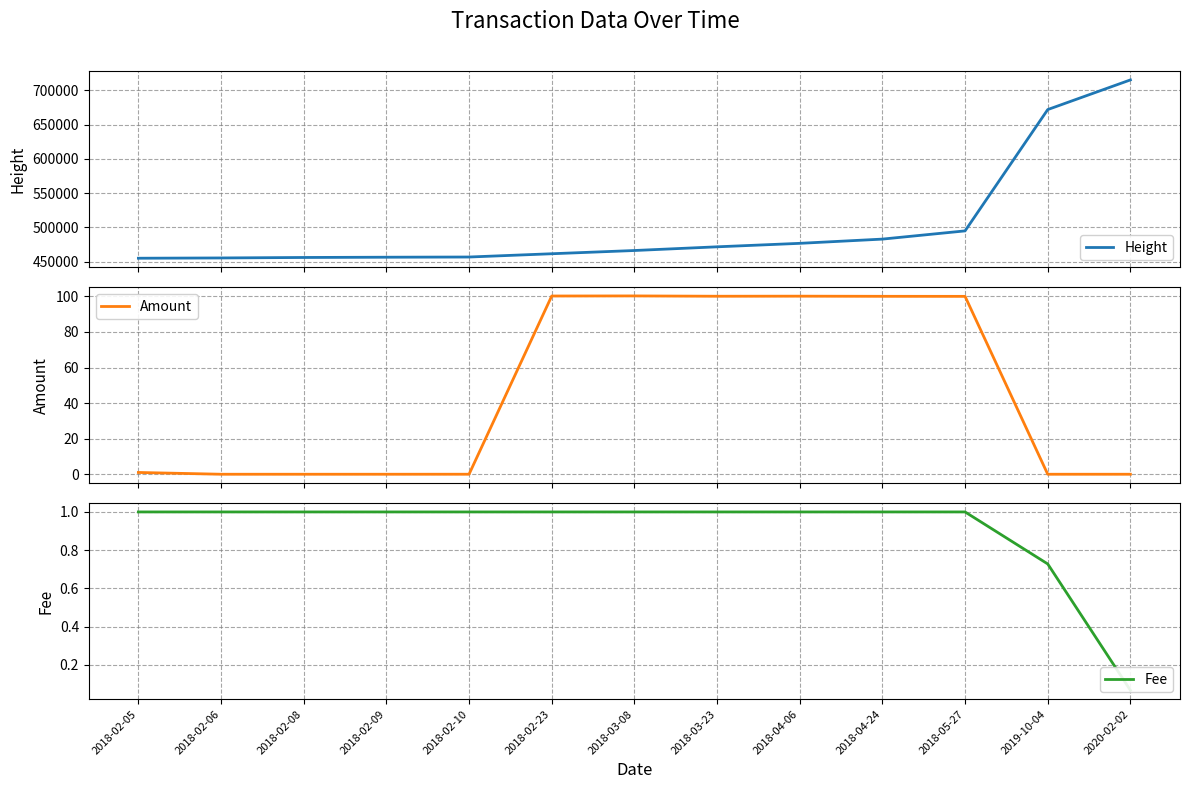

What is the label of the 11th point from the left?

2018-05-27